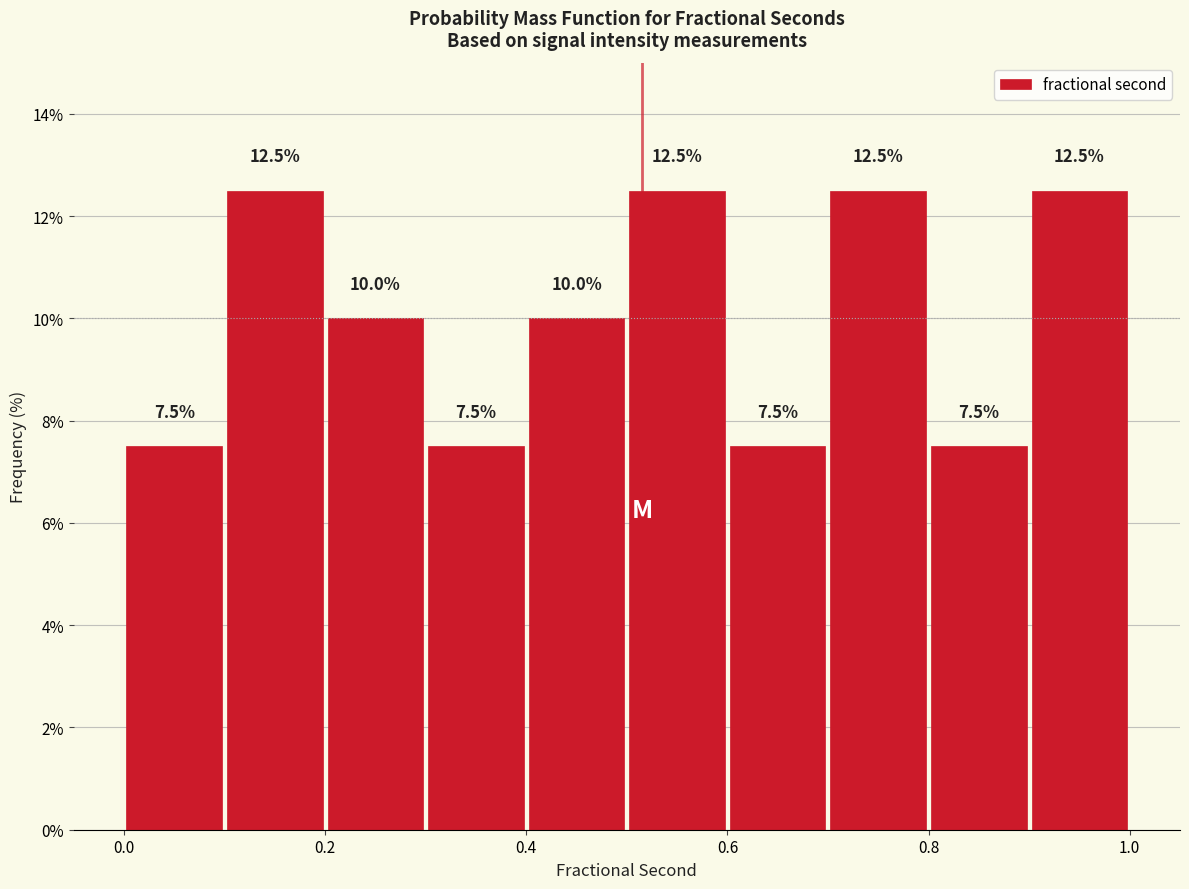

How tall is the bar that spans 0.7 to 0.8 on the x-axis?

12.5